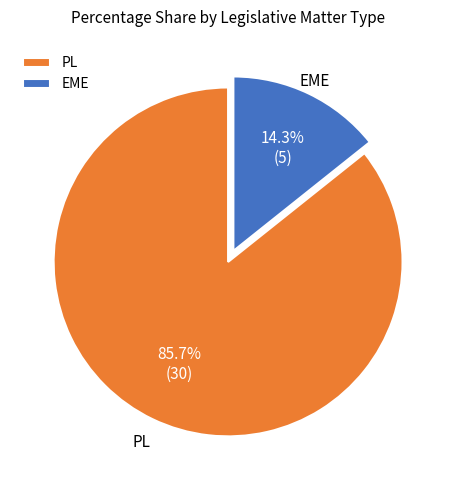

Is the sum of EME and PL greater than half?

Yes